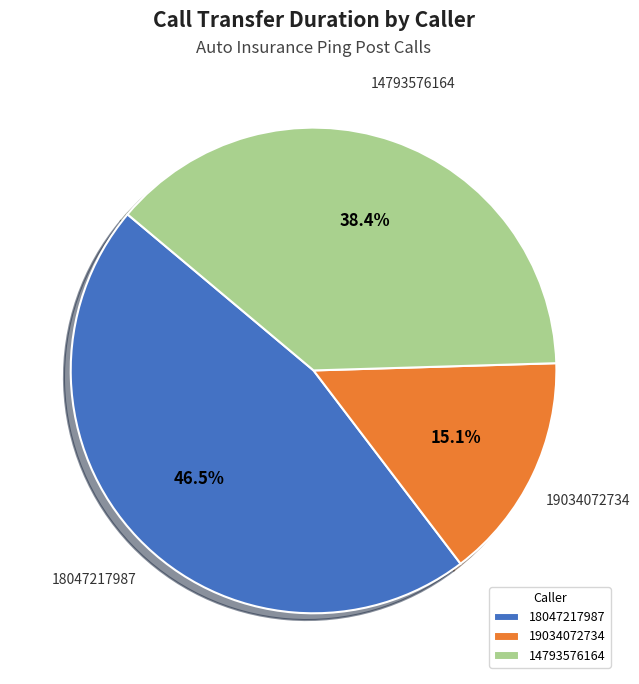

Which has a higher value, 19034072734 or 18047217987?

18047217987